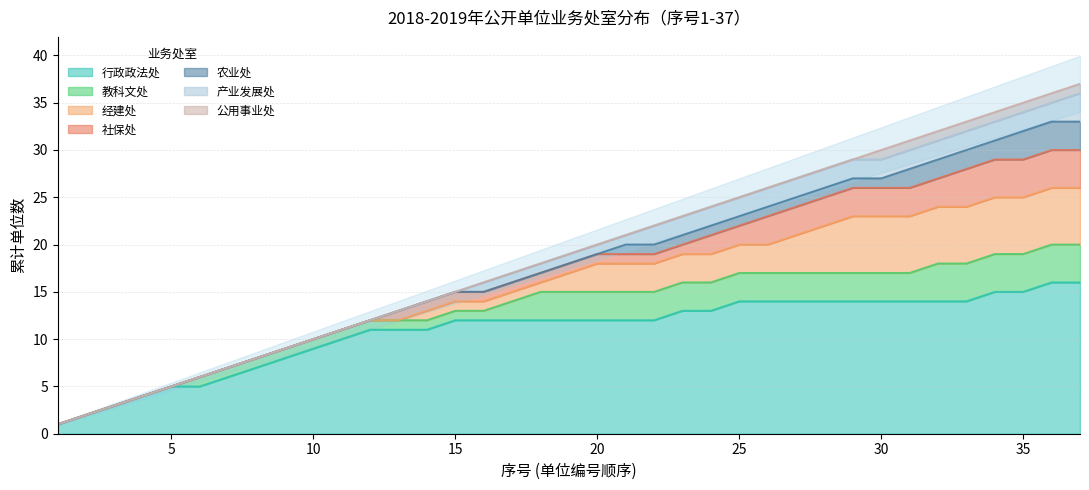

Which series changed the most between 9 and 12?

行政政法处